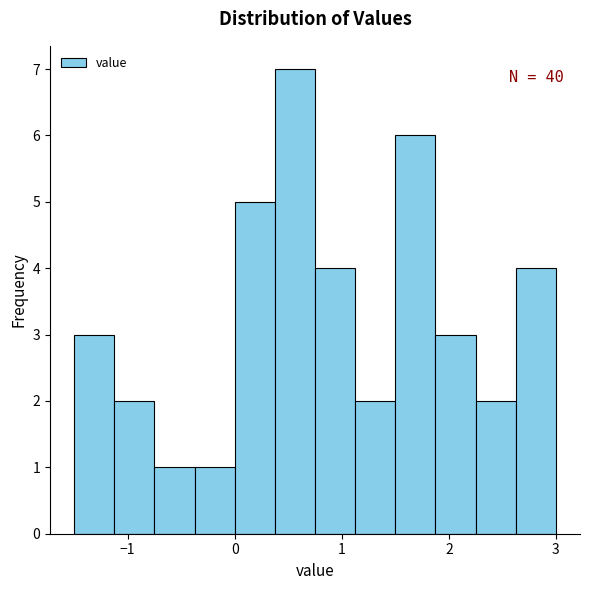

Read against the x-axis, roughly where is the centre of the tallest bar?

0.6